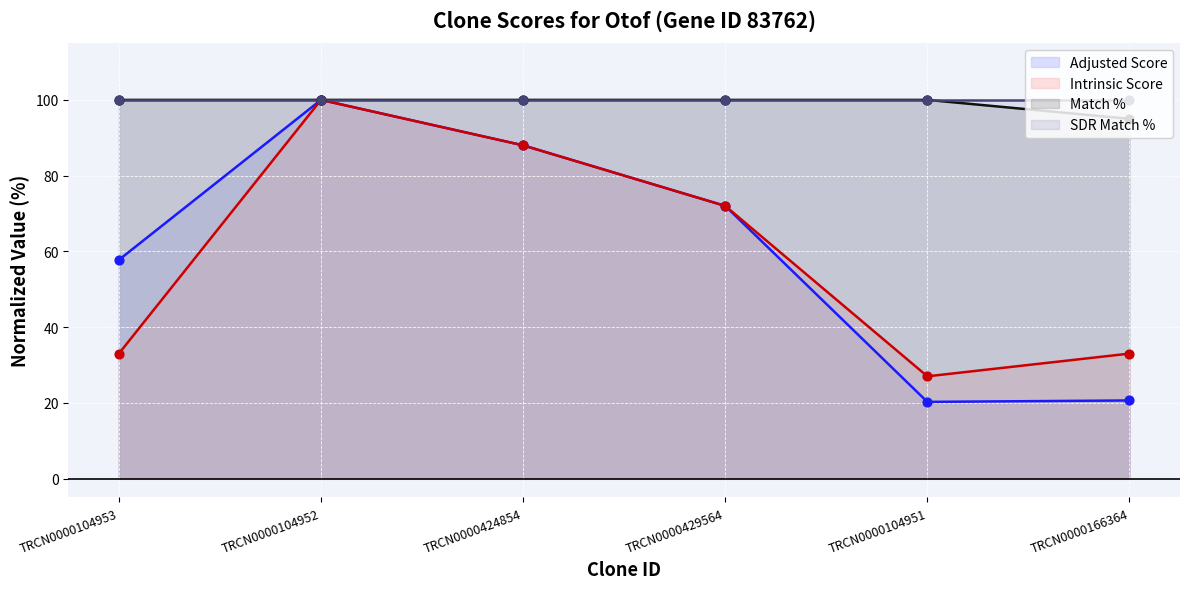

What is the total value across all series at TRCN0000166364?

148.6